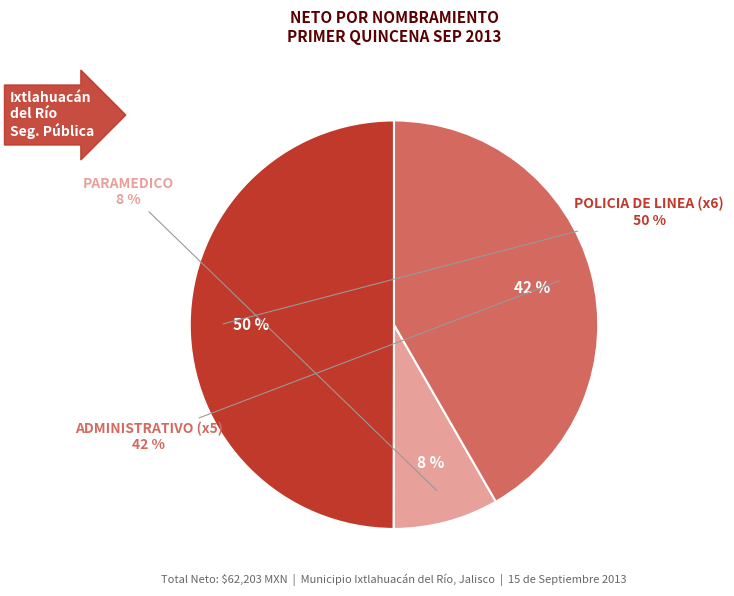

Is there any slice that represents more than half of the pie?

No